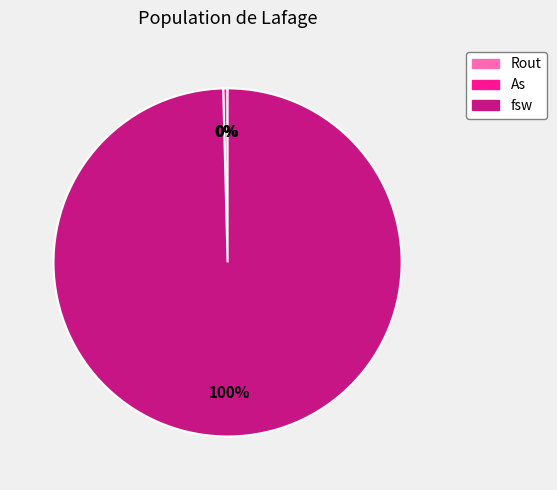

To the nearest percent, what is the average slice percentage?

33%